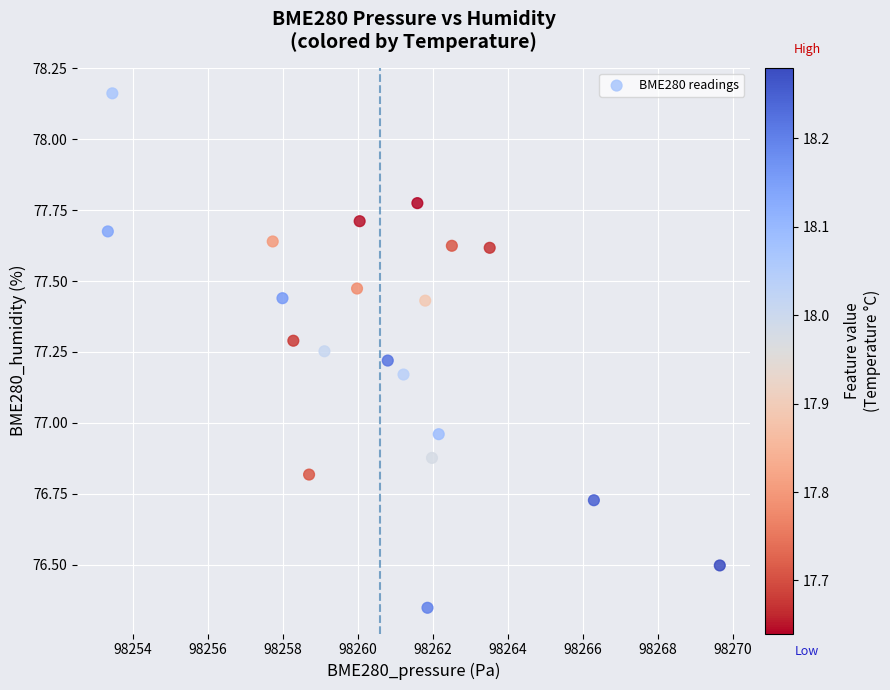

What is the range of X values (max minus min)?

16.3